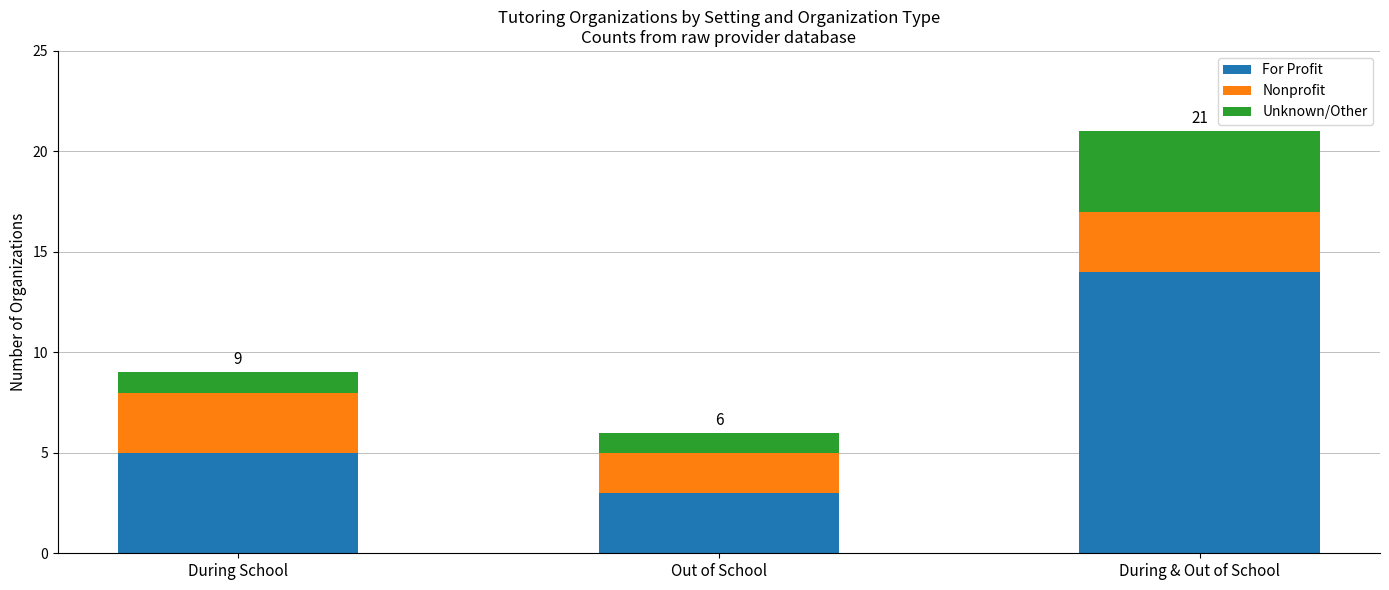

Reading left to right, list the values for the For Profit series.

5	3	14